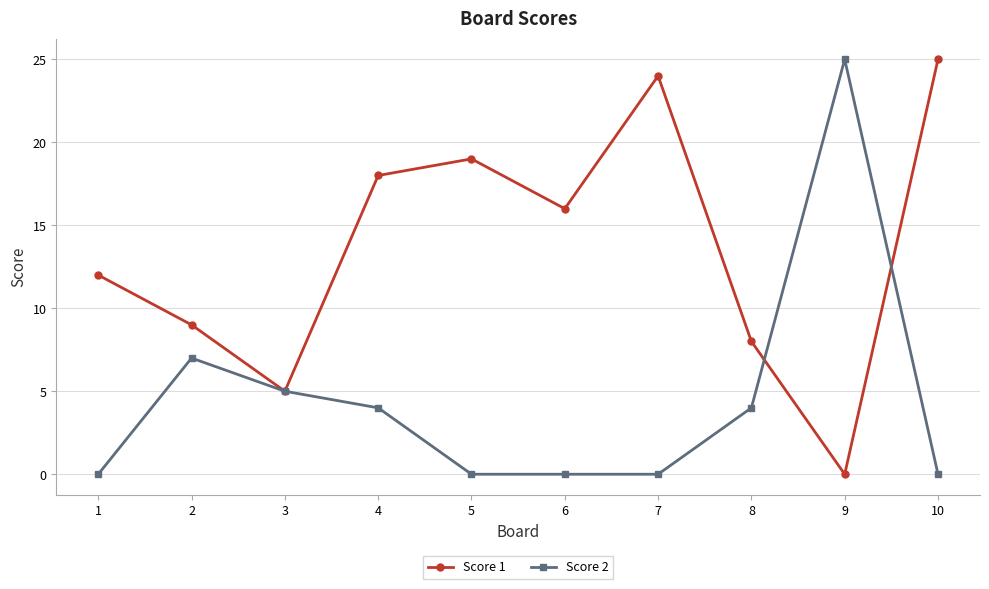

How many lines are shown in the chart?

2